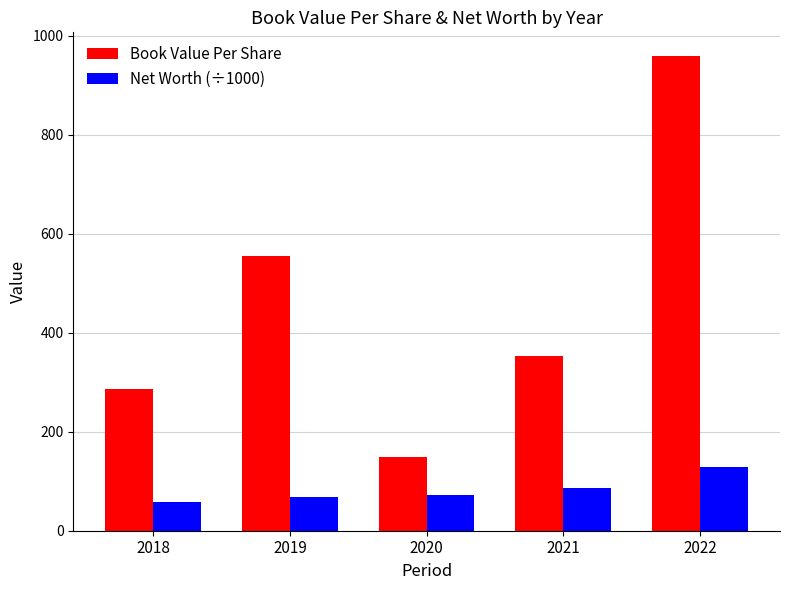

What is the spread (max minus min) of values at 2018?

227.5